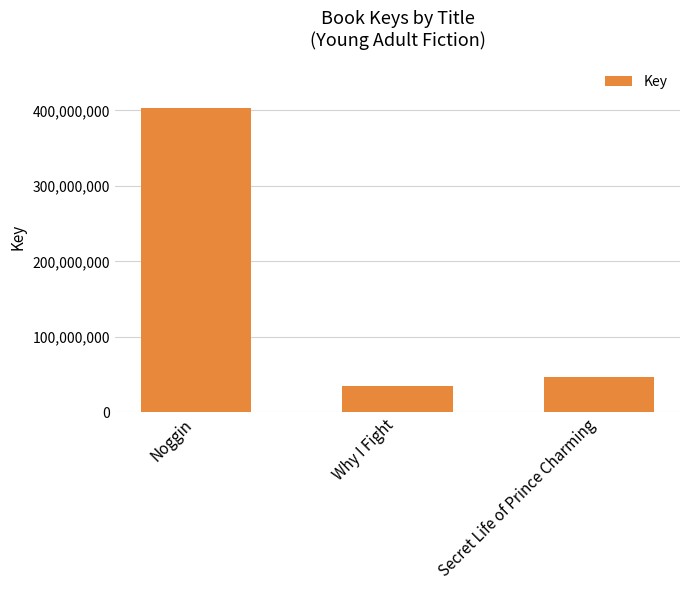

What value does the data have at Noggin, to the nearest 10?

403385080